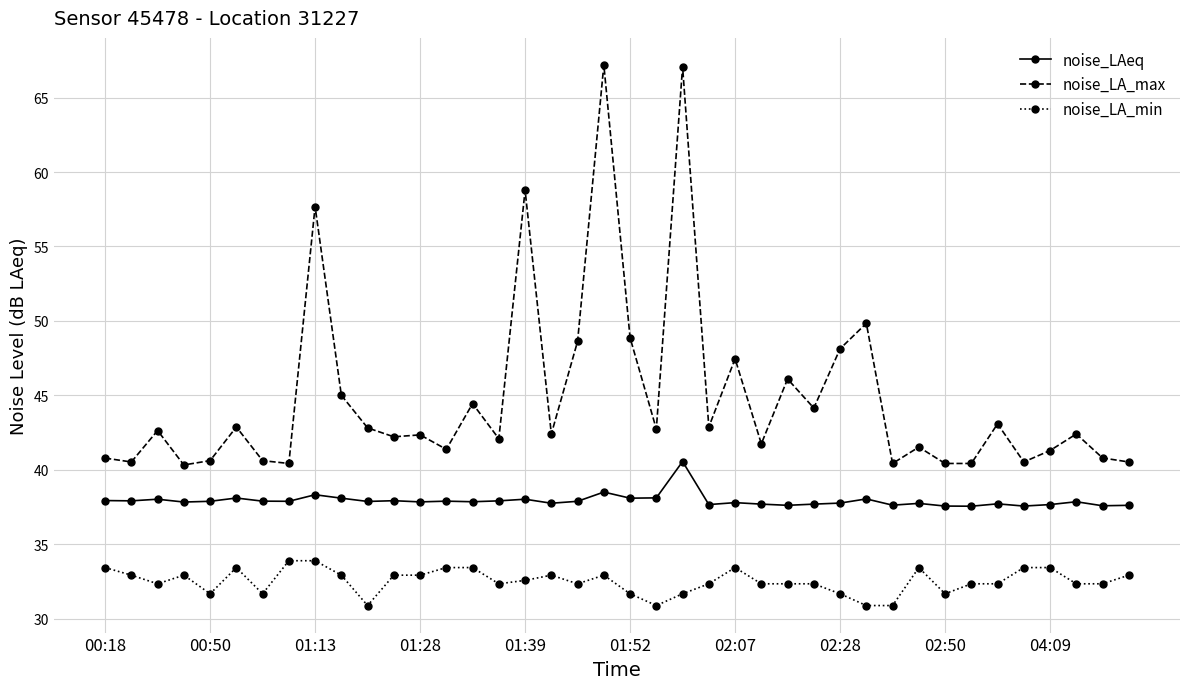

What is the difference between the second highest and minimum values in the noise_LA_max series?

26.7